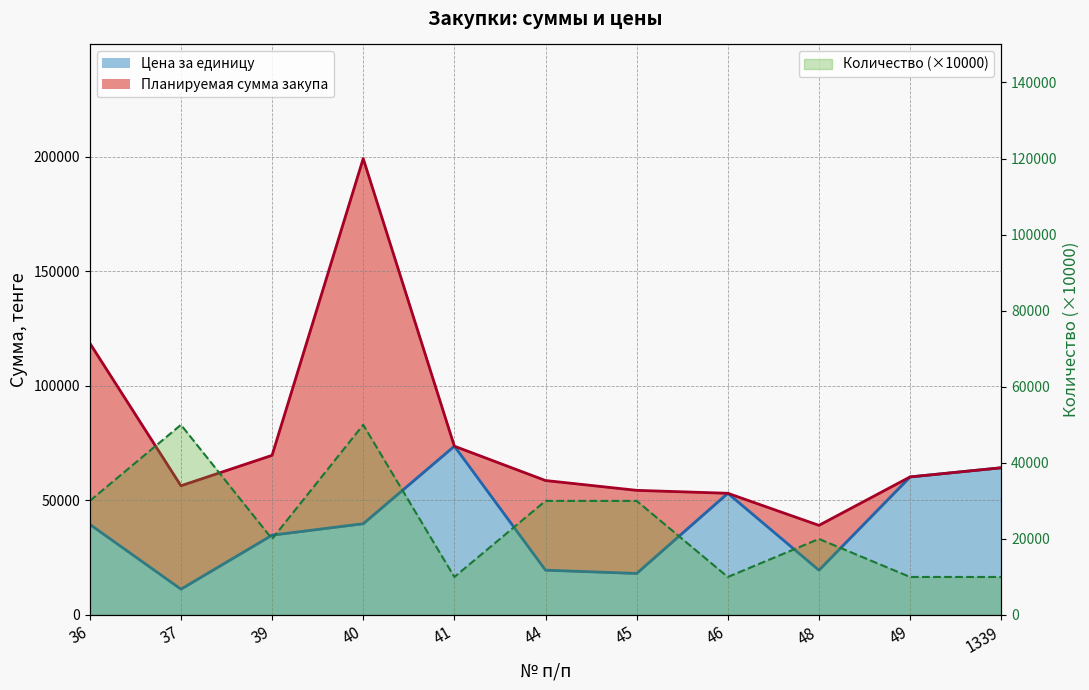

True or false: Цена за единицу and Планируемая сумма закупа cross at least once.

False